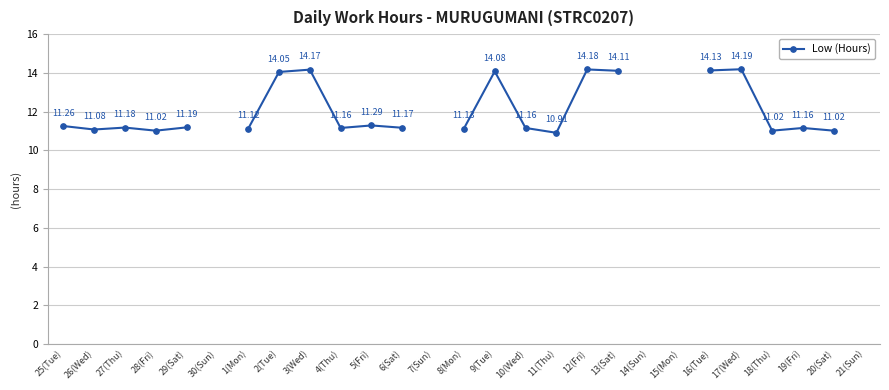

What is the minimum value shown in the chart?

10.9